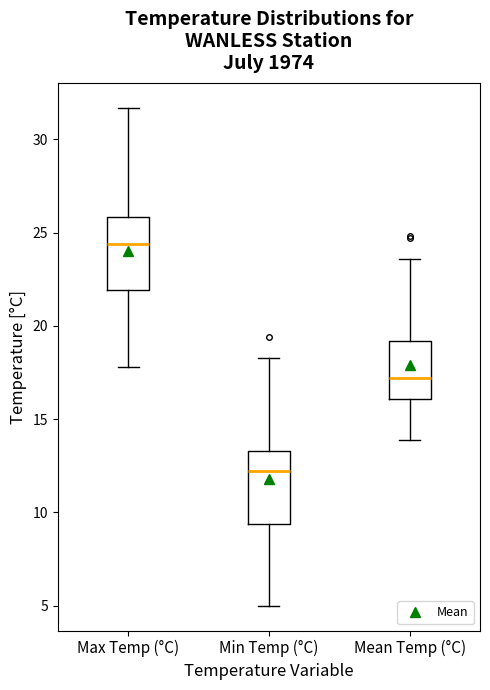

Reading left to right, read every box against the y-axis: the position of its median line, the range the box covers, and the ends of its whiskers. The values are not printed on the chart, so give them approximately, as read against the axis.

Max Temp (°C): median 24.5, box 22.0 to 26.0, whiskers 18.0 to 31.5
Min Temp (°C): median 12.0, box 9.5 to 13.5, whiskers 5.0 to 18.5
Mean Temp (°C): median 17.0, box 16.0 to 19.0, whiskers 14.0 to 23.5